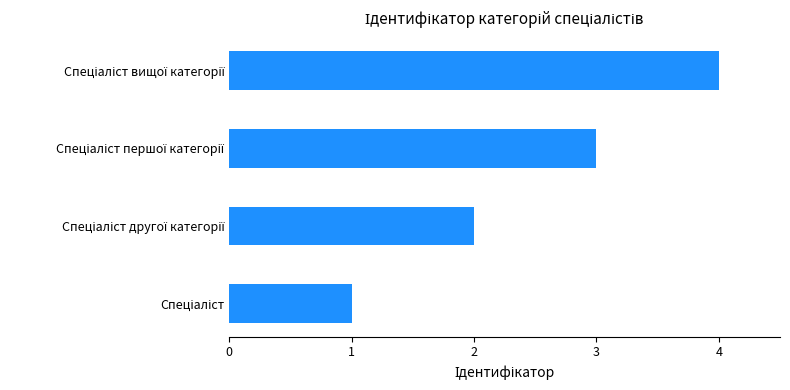

What is the maximum value shown in the chart?

4